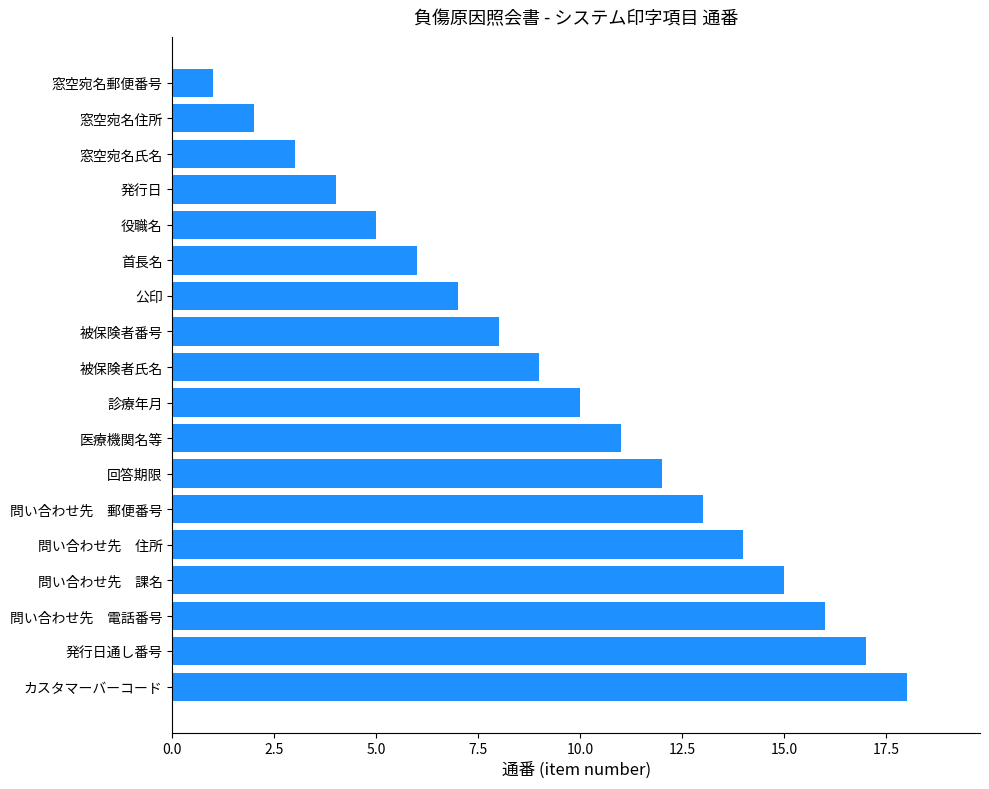

What is the sum of the values at 公印 and 被保険者番号?

15